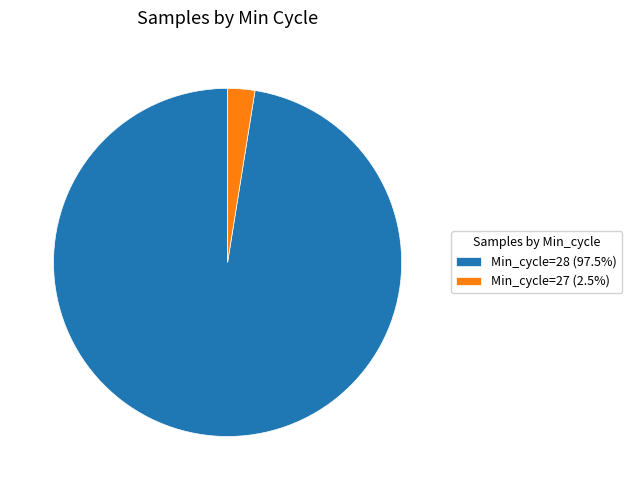

Is there a majority slice in this chart?

Yes